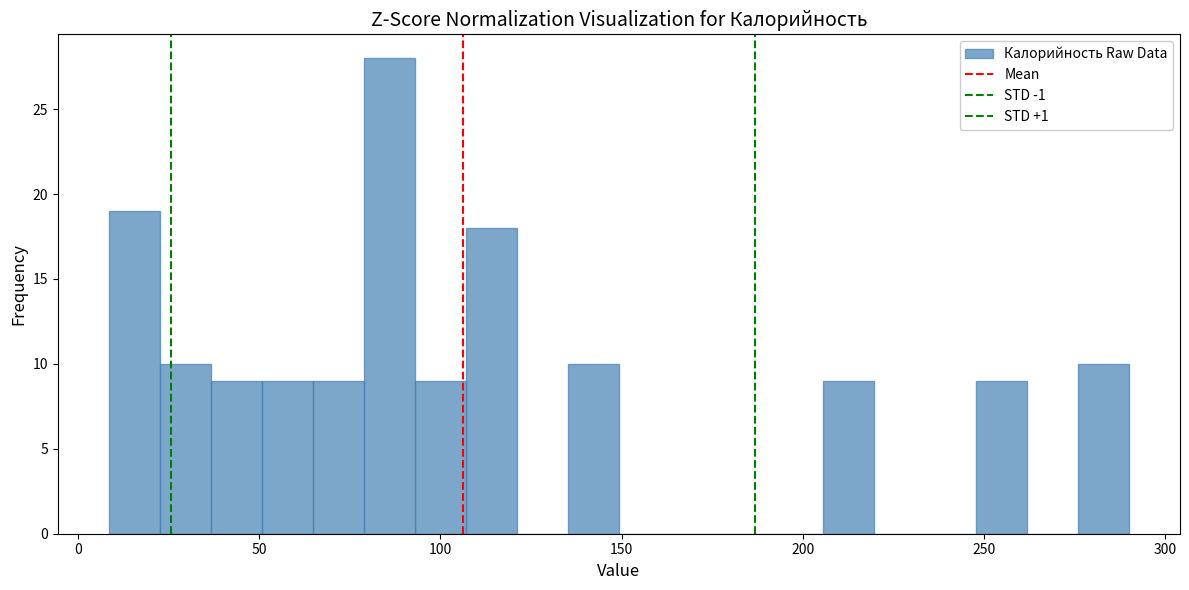

Read against the x-axis, roughly where is the centre of the tallest bar?

85